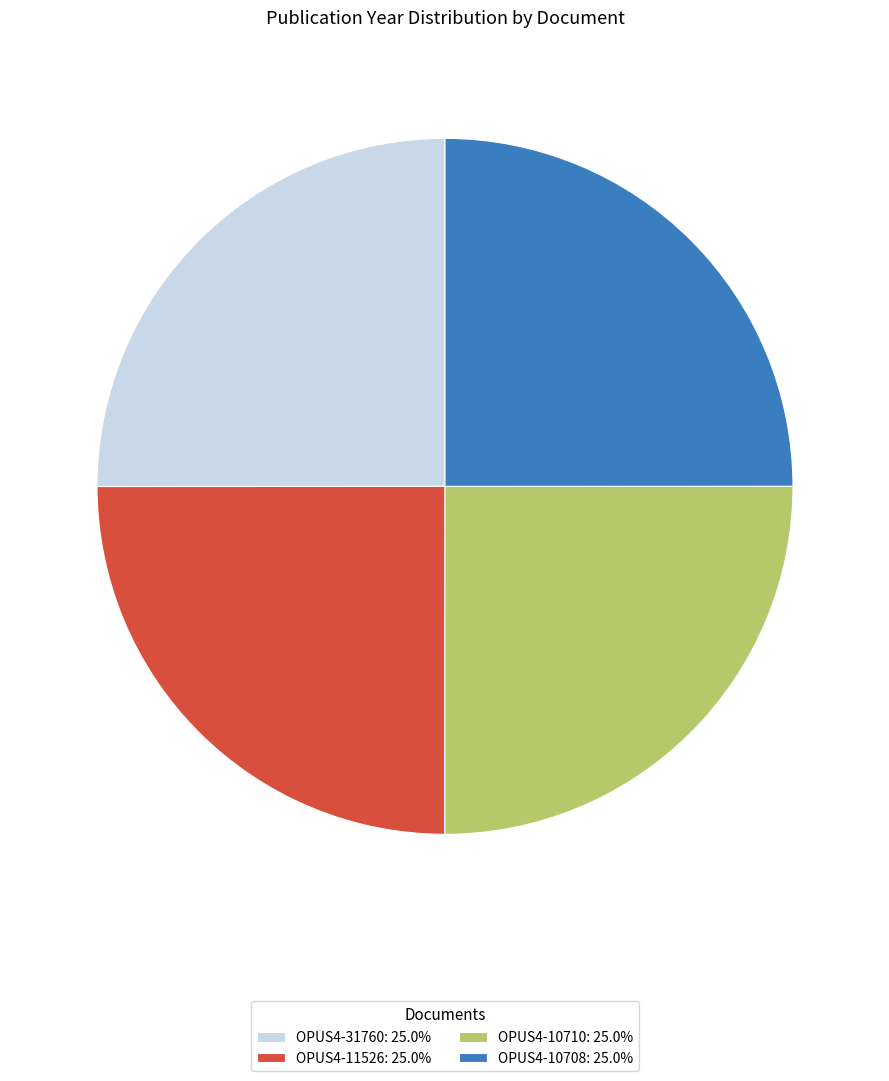

Approximately how many times larger is the value at OPUS4-10710: 25.0% compared to OPUS4-31760: 25.0%?

1.0